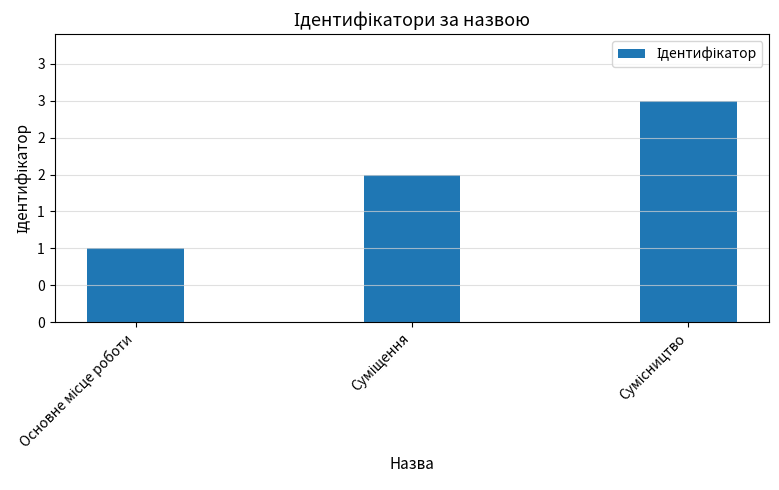

Does the chart contain any negative values?

No